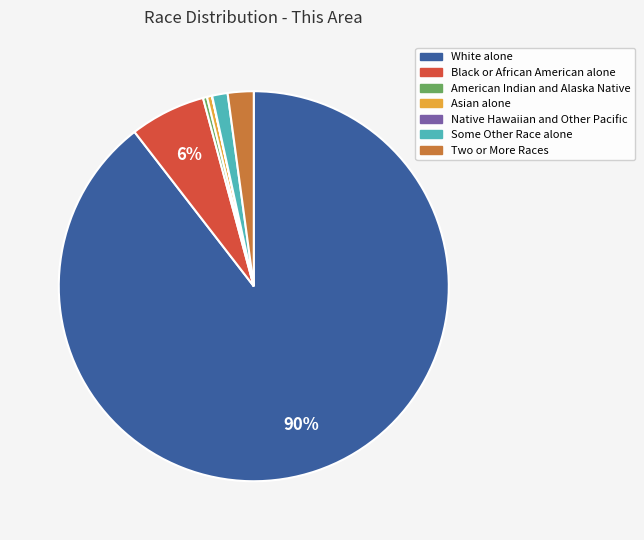

Combined, do Asian alone and Black or African American alone account for over 50%?

No